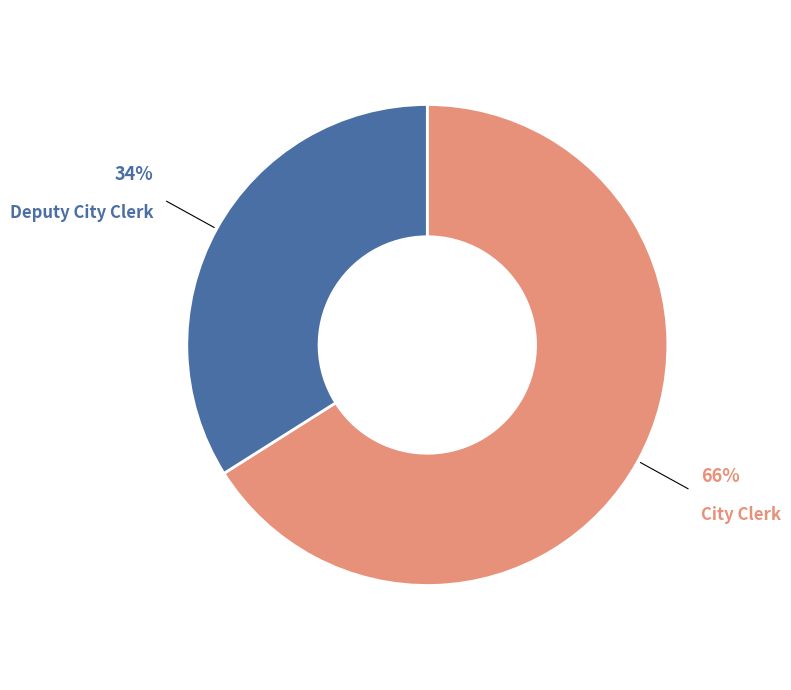

The Deputy City Clerk slice represents 34% of the pie. True or false?

True